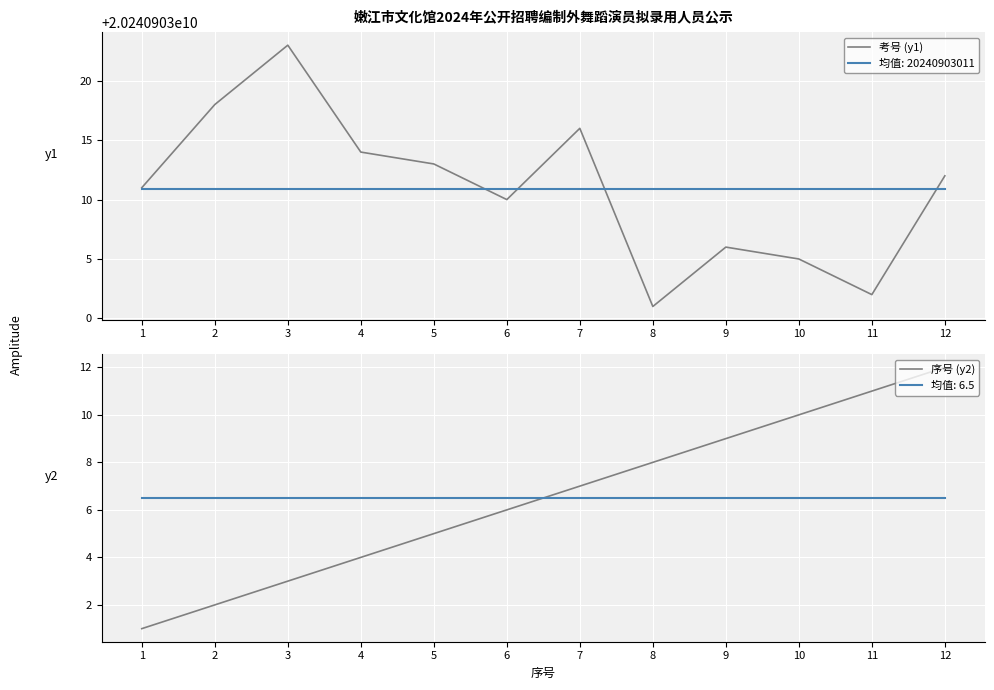

What is the smallest value displayed?

1